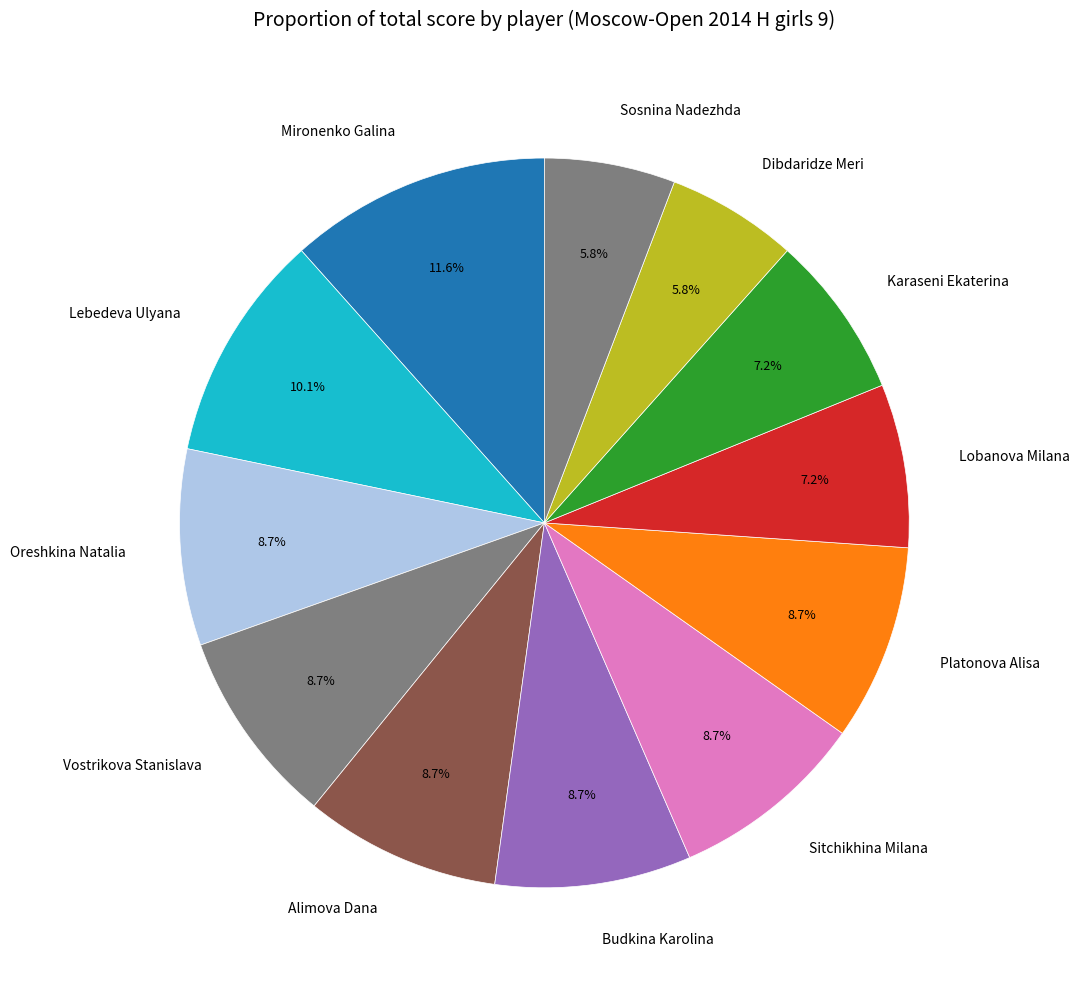

Which slice is the largest?

Mironenko Galina